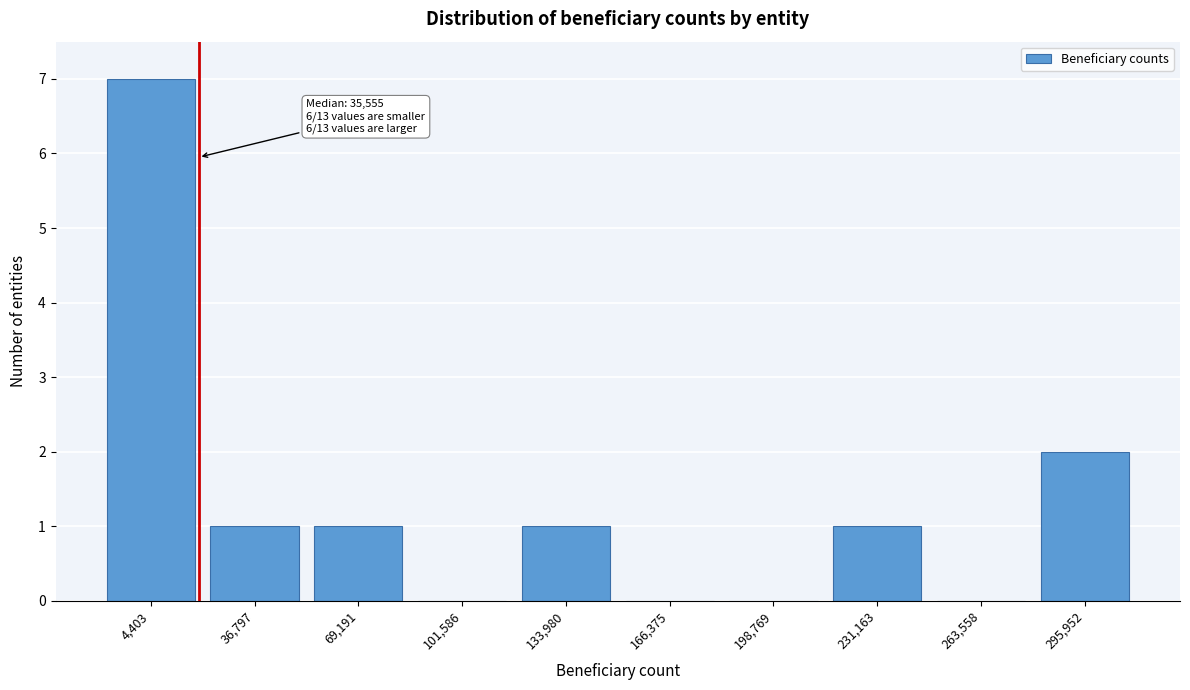

Reading left to right, transcribe all the data shown in this chart.

4,403=7	36,797=1	69,191=1	101,586=0	133,980=1	166,375=0	198,769=0	231,163=1	263,558=0	295,952=2